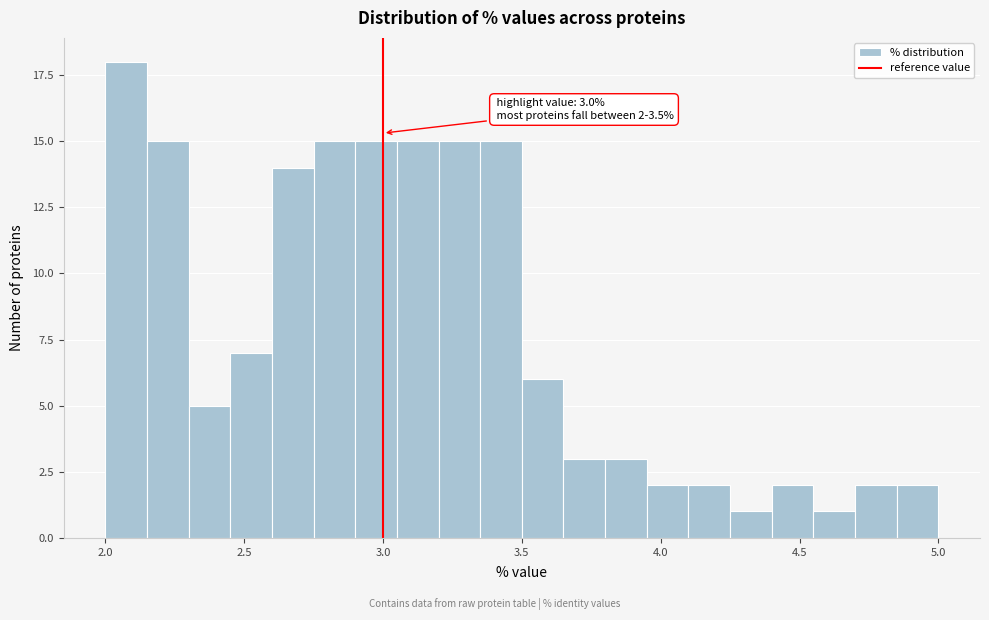

Read against the x-axis, roughly where is the centre of the tallest bar?

2.10